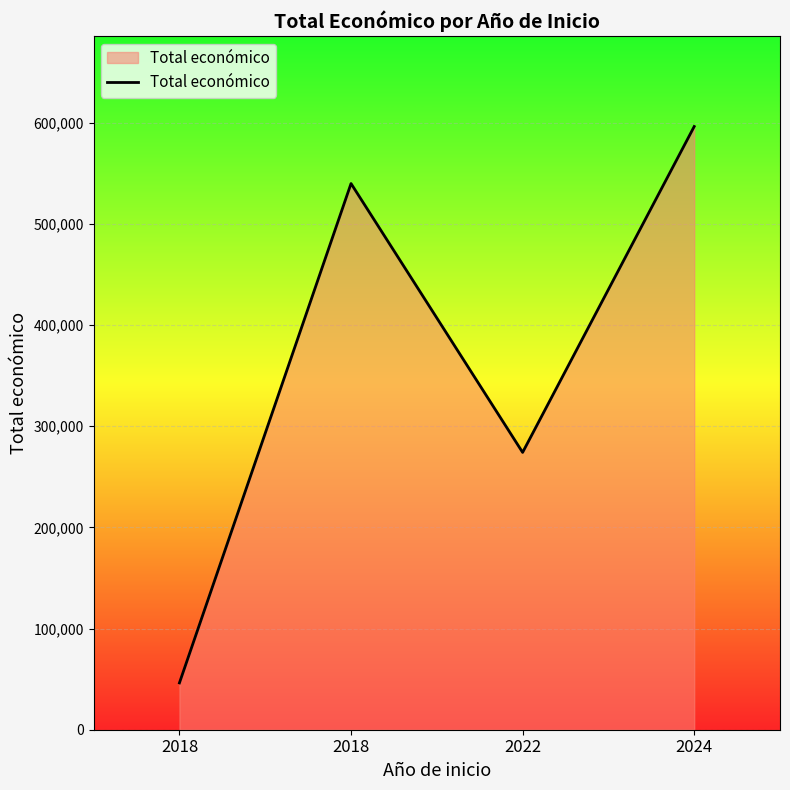

Does the chart have visible grid lines?

Yes